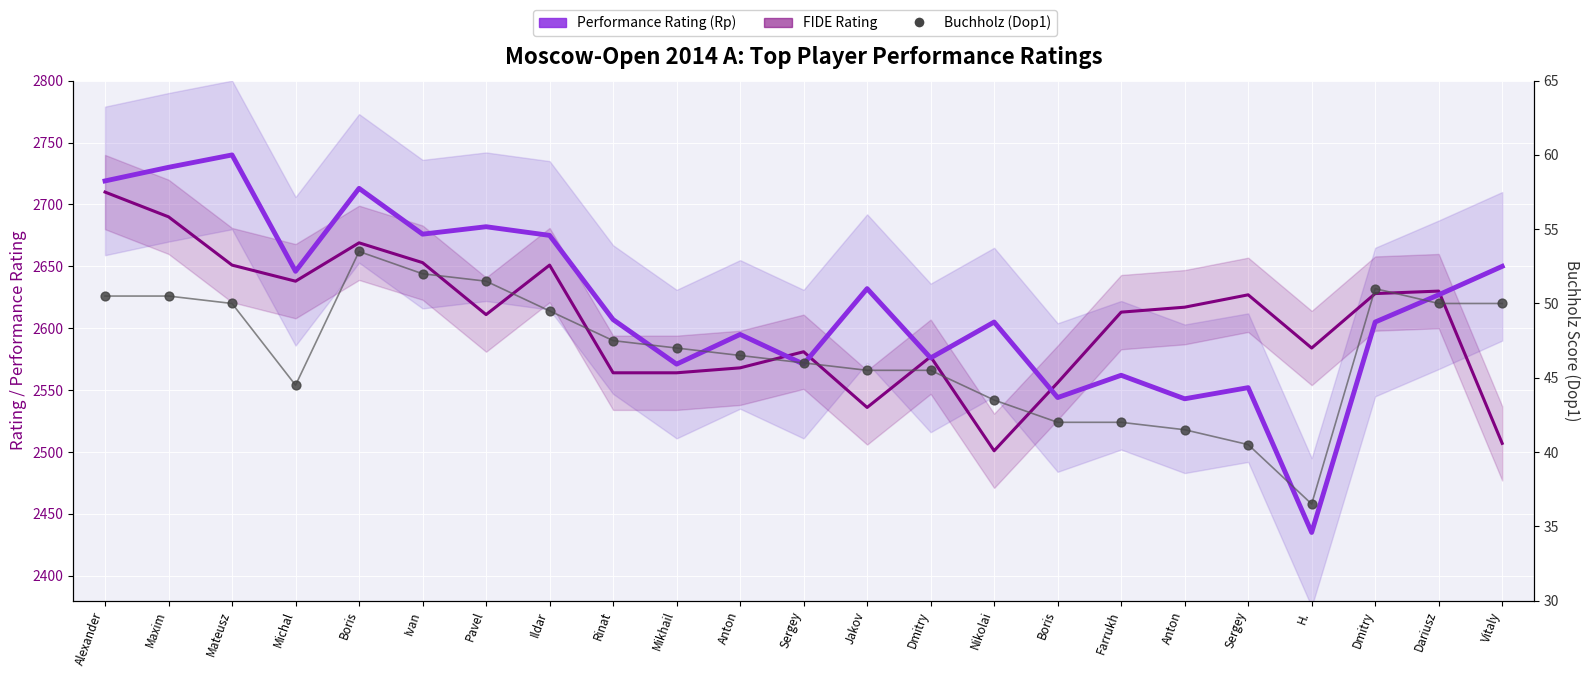

At which category is the sum across all series the highest?

Alexander